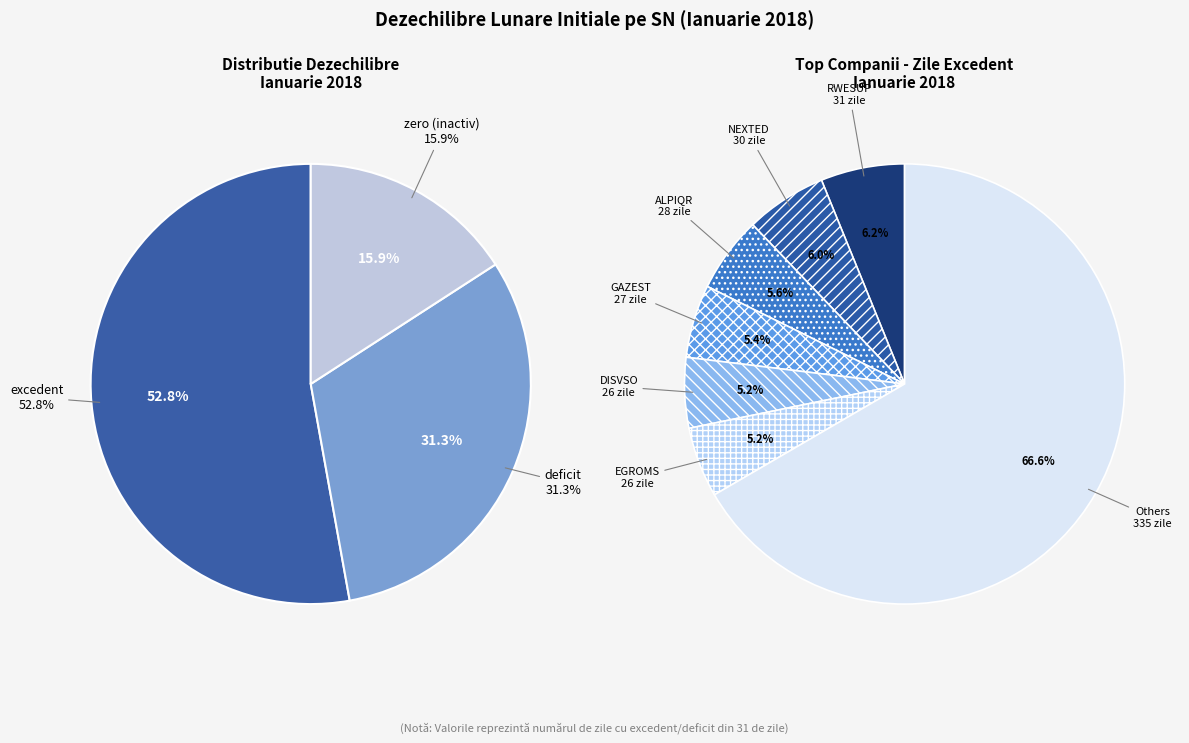

Which series has the largest range (max minus min)?

excedent